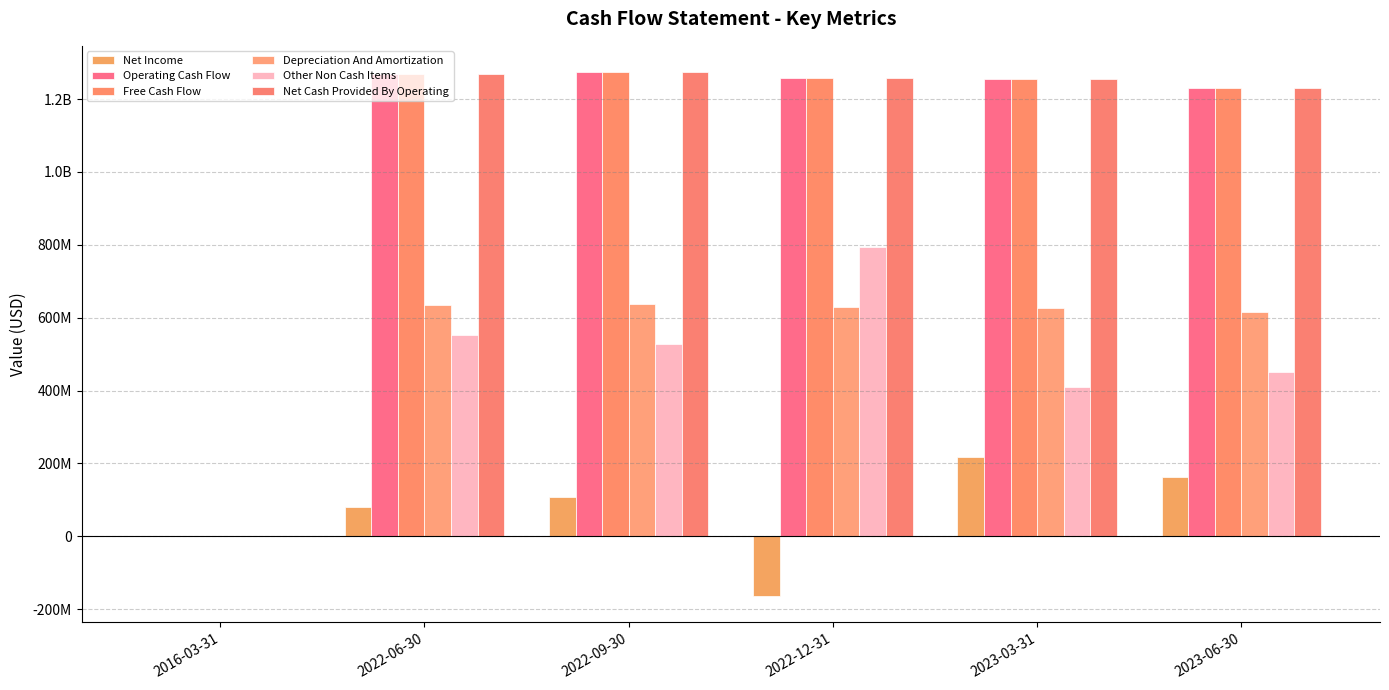

Reading left to right, extract all data points from this chart.

Net Income: 2016-03-31=-10000	2022-06-30=80900000	2022-09-30=109200000	2022-12-31=-164300000	2023-03-31=216600000	2023-06-30=162600000
Operating Cash Flow: 2016-03-31=10000	2022-06-30=1269400000	2022-09-30=1274200000	2022-12-31=1258400000	2023-03-31=1254800000	2023-06-30=1230000000
Free Cash Flow: 2016-03-31=10000	2022-06-30=1269400000	2022-09-30=1274200000	2022-12-31=1258400000	2023-03-31=1254800000	2023-06-30=1230000000
Depreciation And Amortization: 2016-03-31=0	2022-06-30=634700000	2022-09-30=637100000	2022-12-31=629200000	2023-03-31=627400000	2023-06-30=615000000
Other Non Cash Items: 2016-03-31=0	2022-06-30=553800000	2022-09-30=527900000	2022-12-31=793500000	2023-03-31=410800000	2023-06-30=452400000
Net Cash Provided By Operating: 2016-03-31=10000	2022-06-30=1269400000	2022-09-30=1274200000	2022-12-31=1258400000	2023-03-31=1254800000	2023-06-30=1230000000